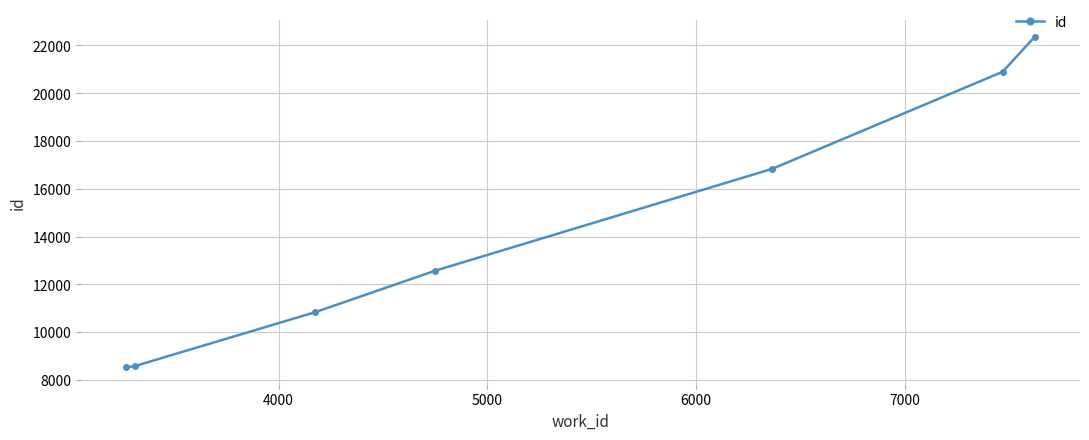

What is the minimum value shown in the chart?

8532